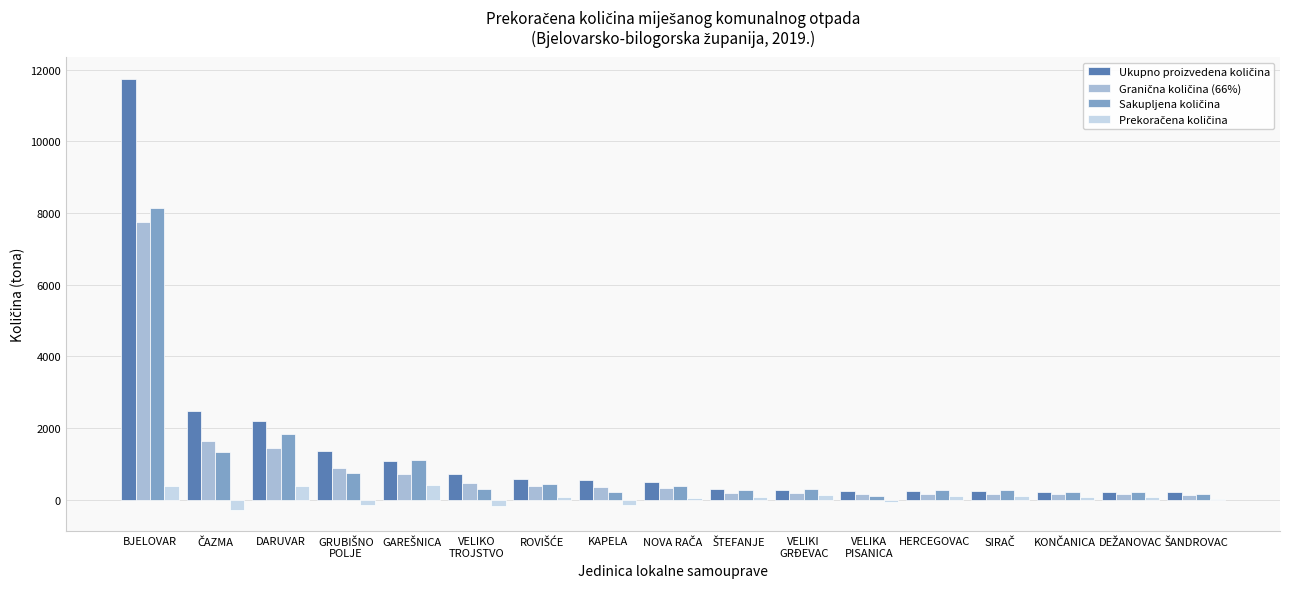

Are the bars grouped side by side (vs. stacked)?

Yes